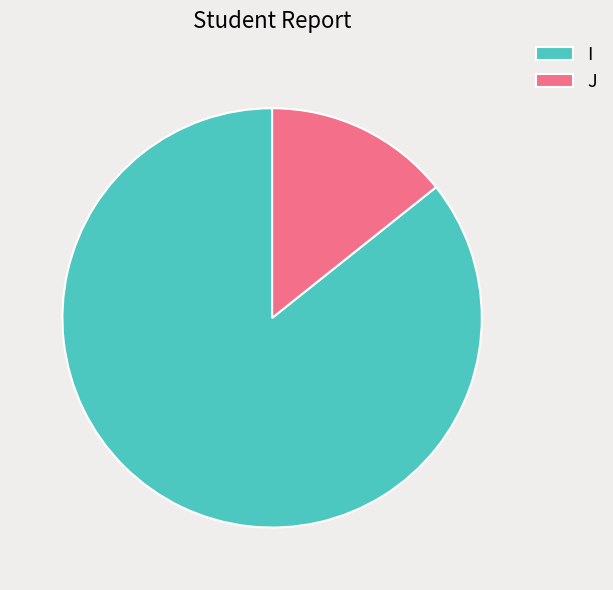

Is it true that I is 86% of the pie?

True